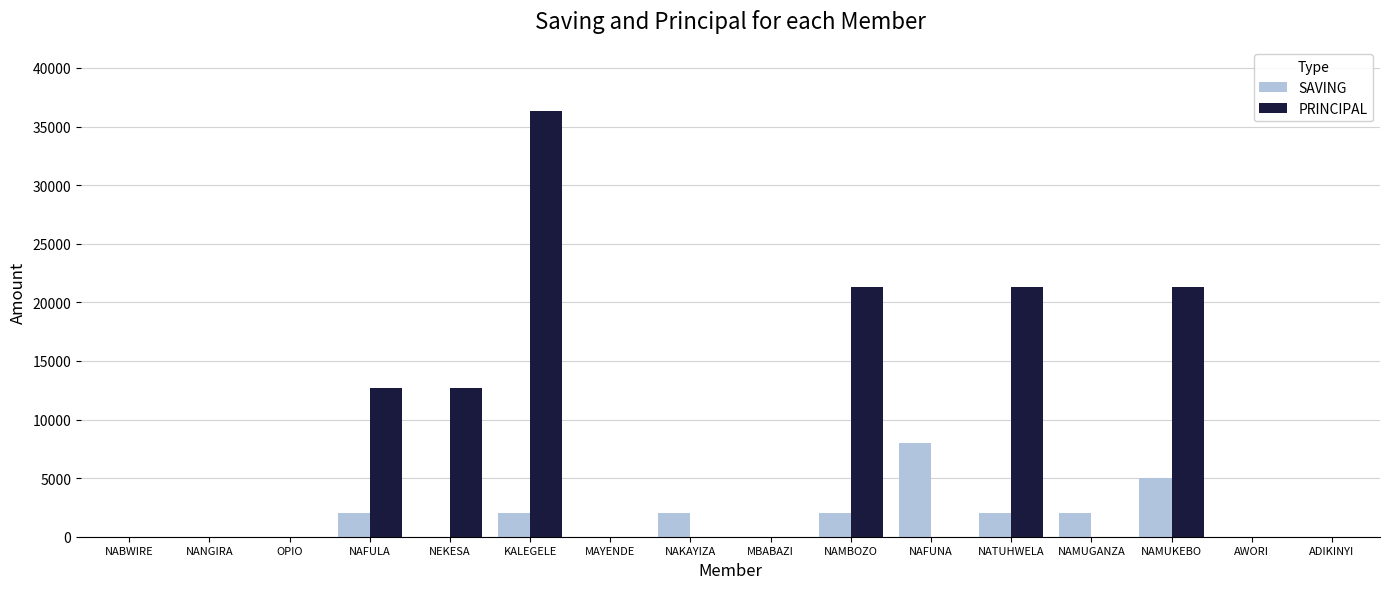

Which series changed the most between NABWIRE and NAFUNA?

SAVING